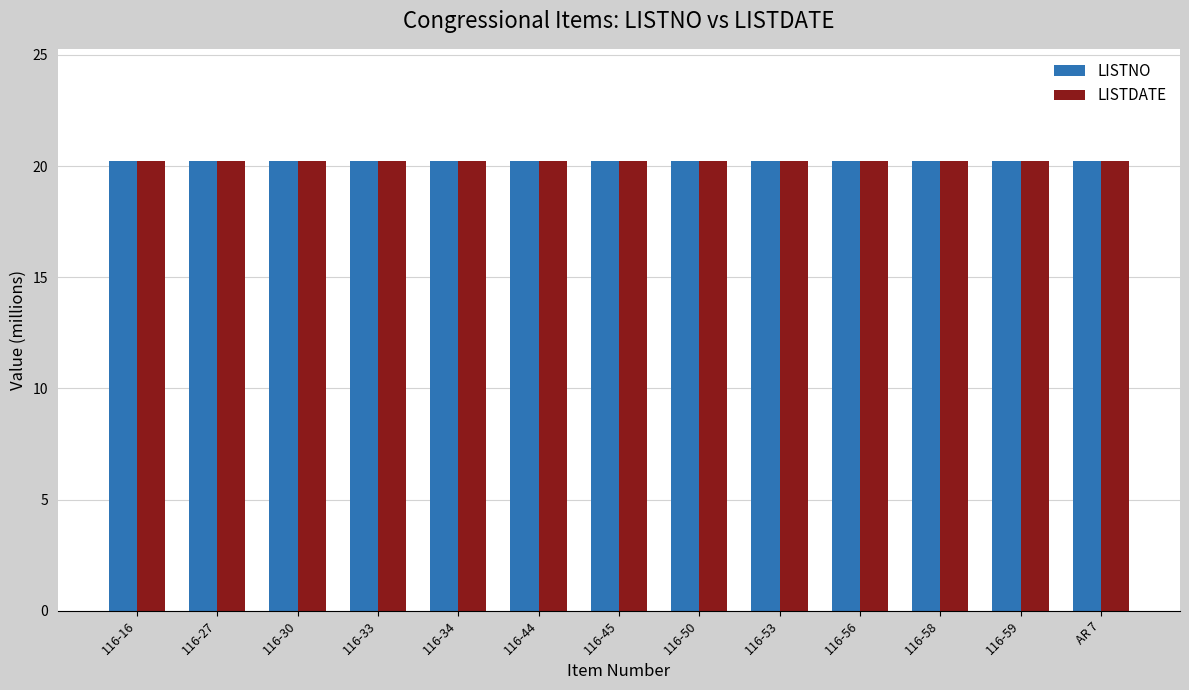

How many groups of bars are there?

13